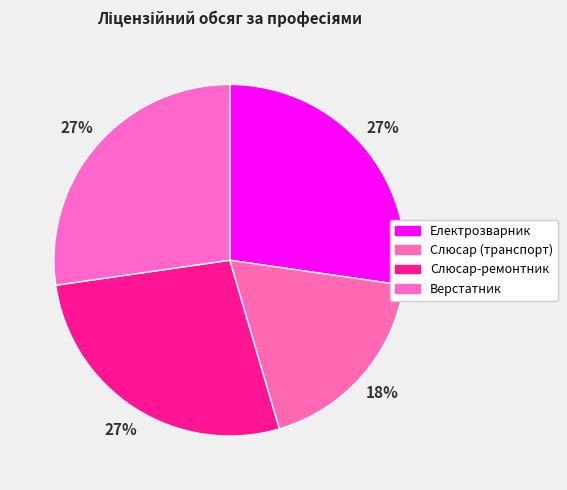

How many slices are in this pie chart?

4